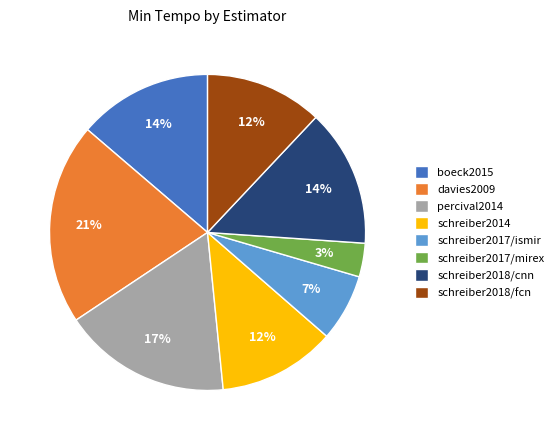

Is the sum of schreiber2014 and schreiber2018/cnn greater than half?

No